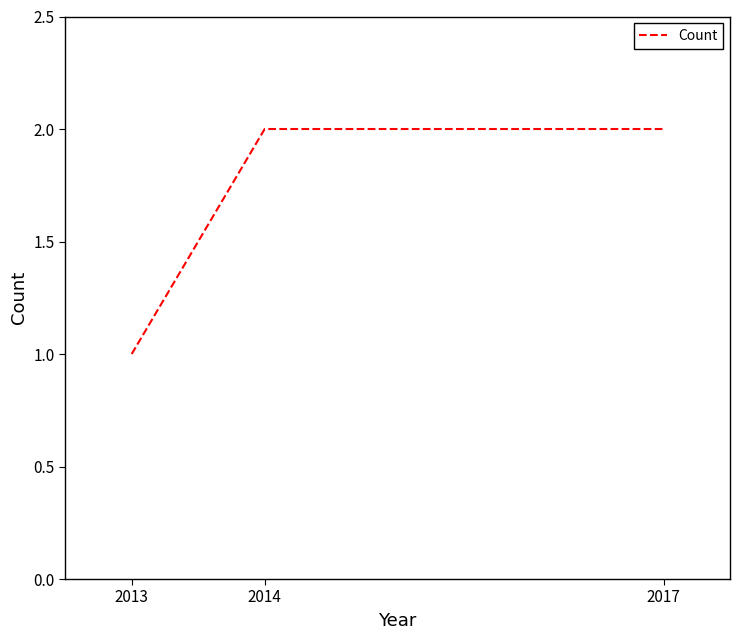

What is the average value?

2